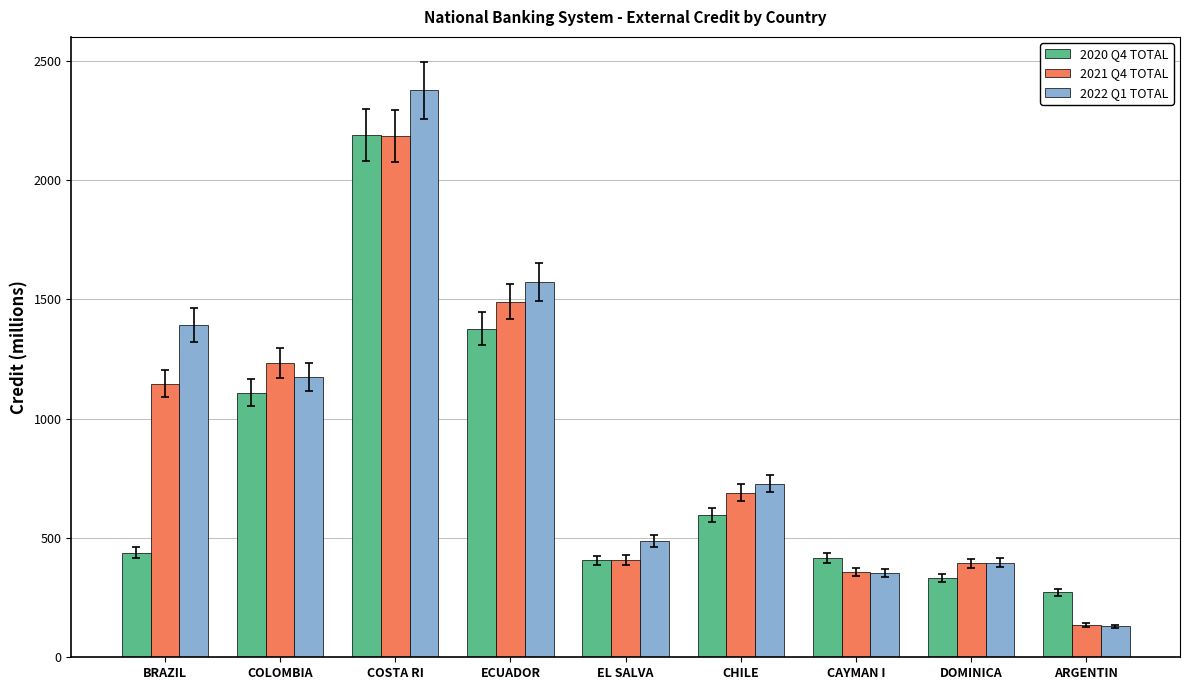

What is the difference between the highest and lowest values at CAYMAN I?

61.1